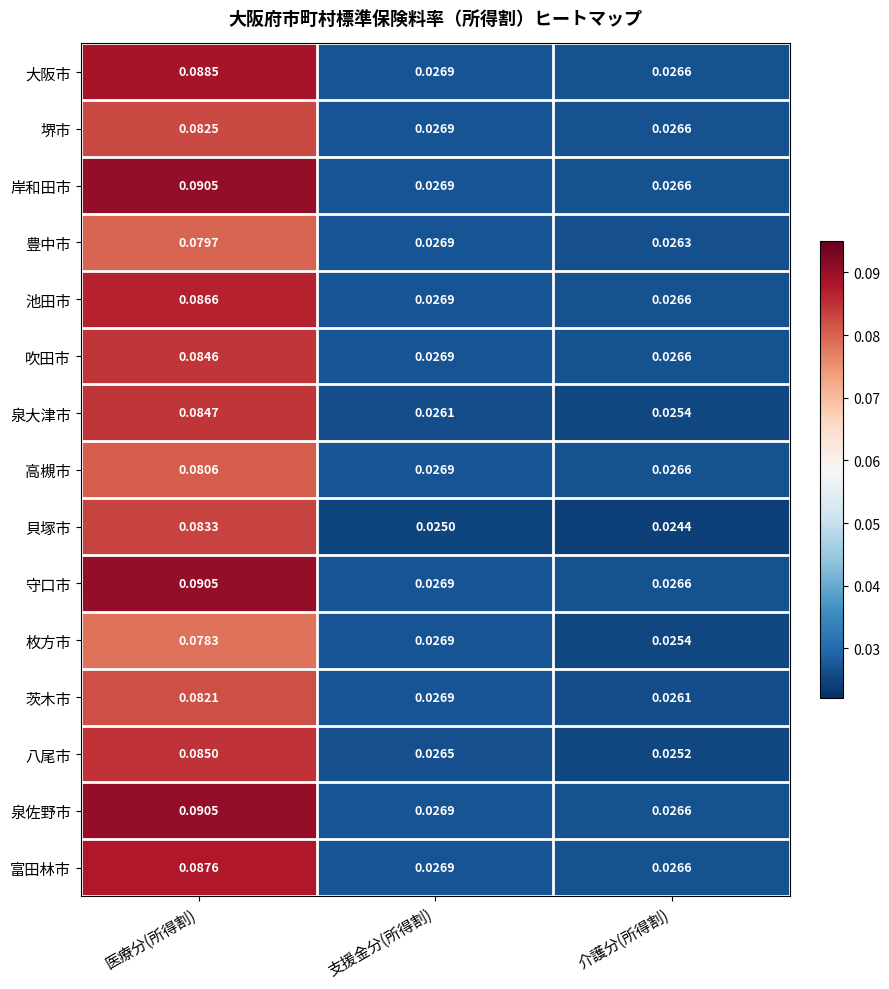

List the labels in order of 吹田市 value, largest first.

医療分(所得割), 支援金分(所得割), 介護分(所得割)